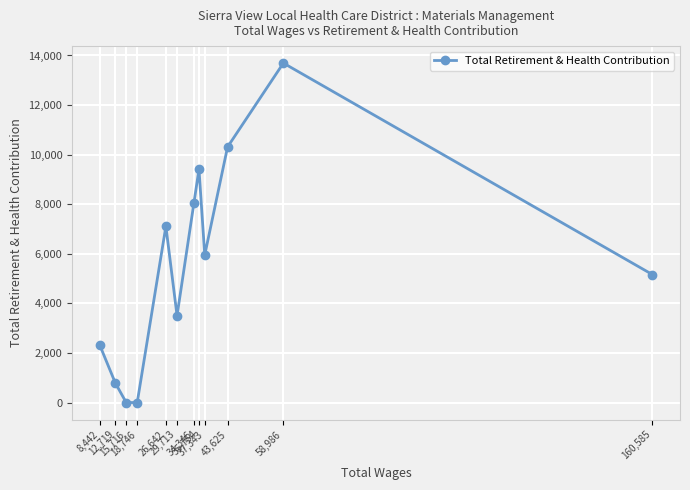

The chart shows a value of 6835 at 43,625. True or false?

False